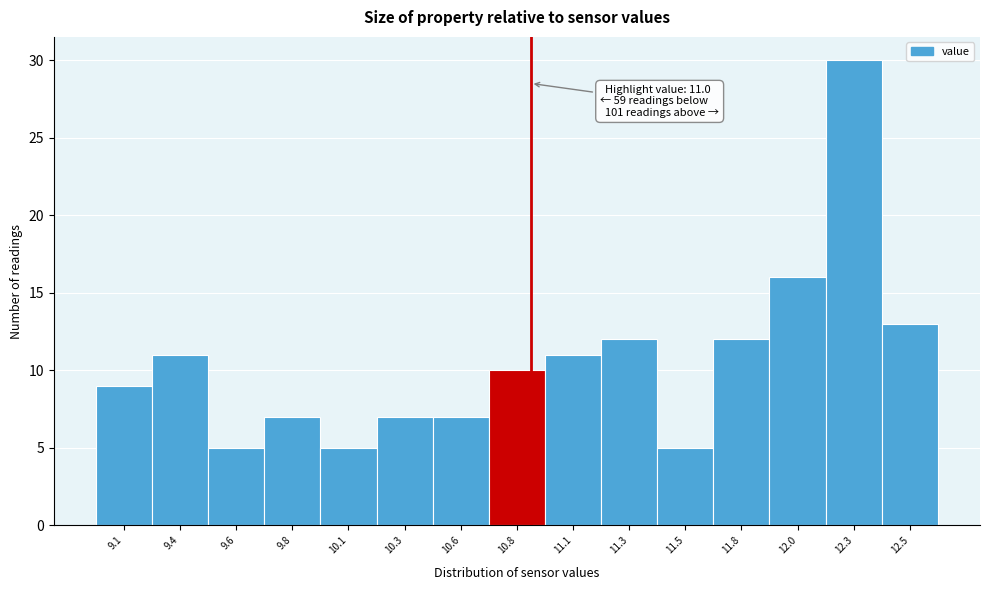

Reading left to right, transcribe all the data shown in this chart.

9.1=9	9.4=11	9.6=5	9.8=7	10.1=5	10.3=7	10.6=7	10.8=10	11.1=11	11.3=12	11.5=5	11.8=12	12.0=16	12.3=30	12.5=13